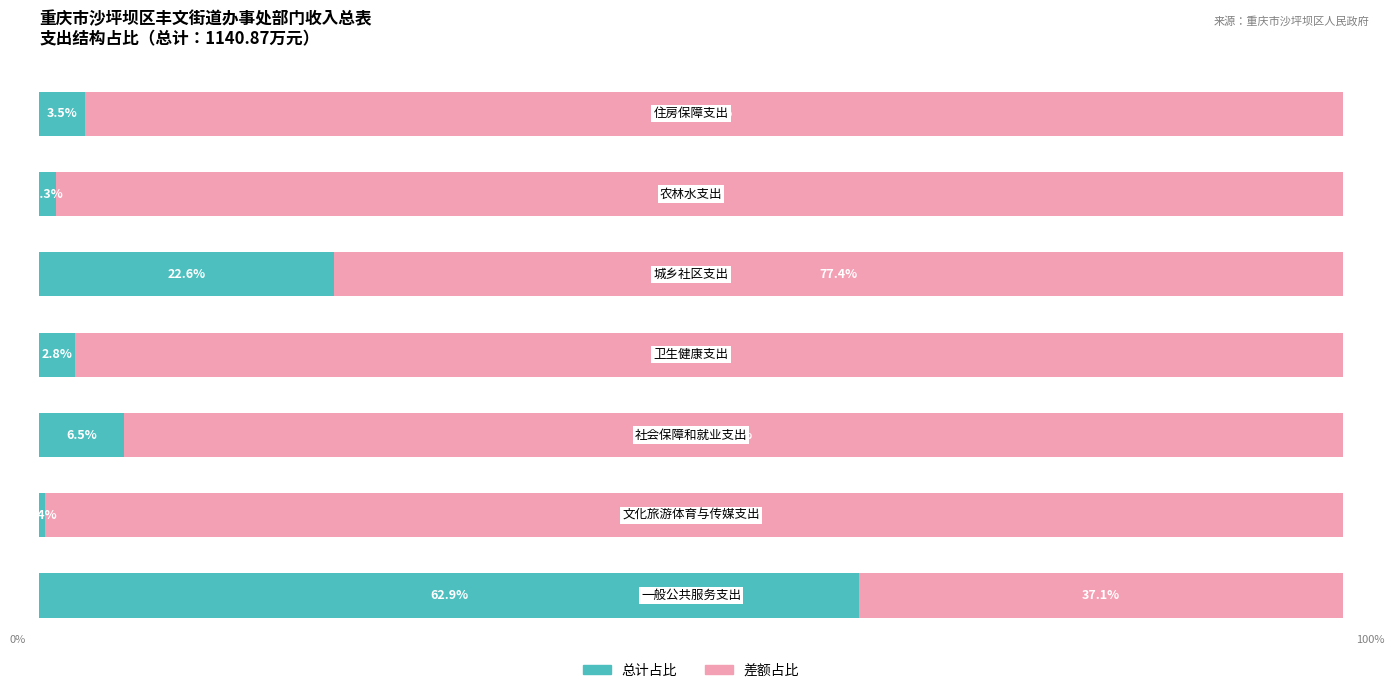

What is the value of the 差额 bar at the 1st from the left?

37.1